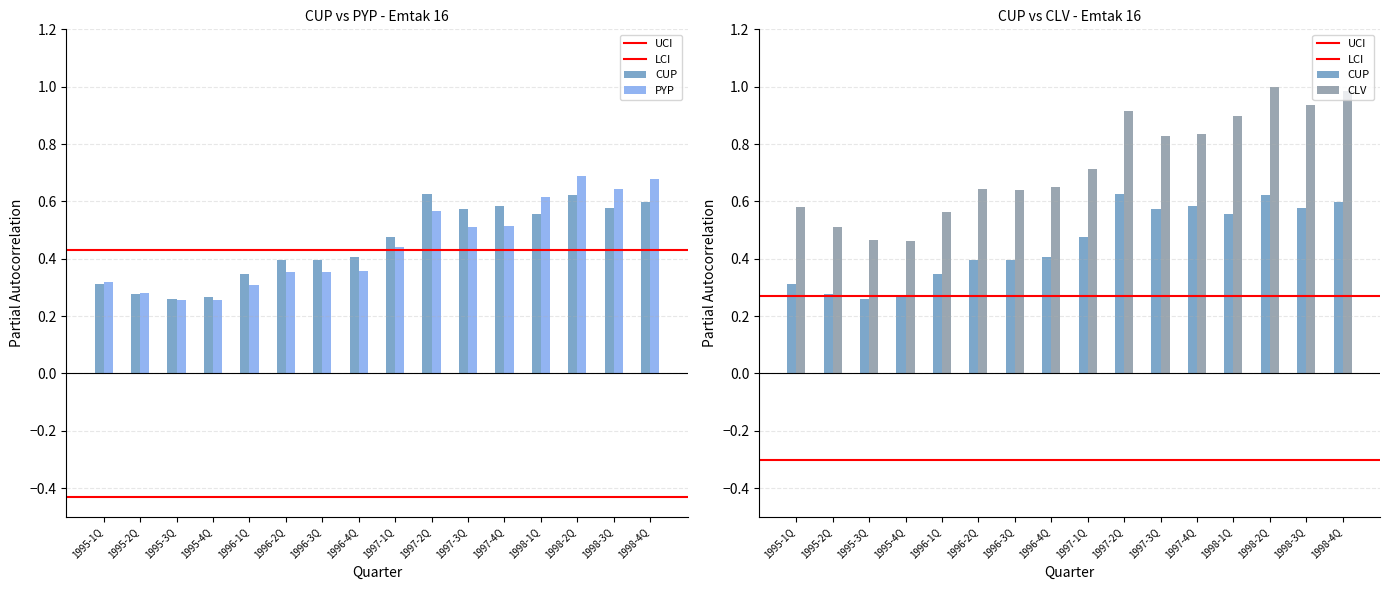

How many data points does each series have?

16